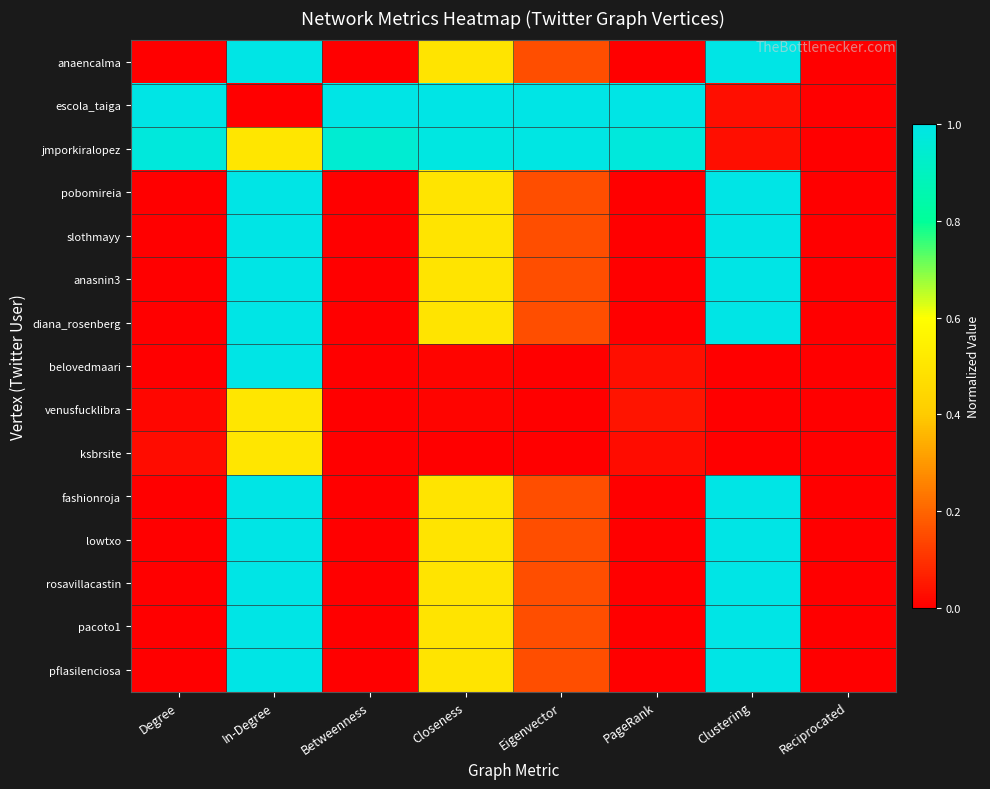

Reading right to left, list all the values displayed in this chart.

anaencalma: Reciprocated=0.0	Clustering=1.0	PageRank=0.0	Eigenvector=0.2	Closeness=0.5	Betweenness=0.0	In-Degree=1.0	Degree=0.0
escola_taiga: Reciprocated=0.0	Clustering=0.0	PageRank=1.0	Eigenvector=1.0	Closeness=1.0	Betweenness=1.0	In-Degree=0.0	Degree=1.0
jmporkiralopez: Reciprocated=0.0	Clustering=0.0	PageRank=1.0	Eigenvector=1.0	Closeness=1.0	Betweenness=0.9	In-Degree=0.5	Degree=1.0
pobomireia: Reciprocated=0.0	Clustering=1.0	PageRank=0.0	Eigenvector=0.2	Closeness=0.5	Betweenness=0.0	In-Degree=1.0	Degree=0.0
slothmayy: Reciprocated=0.0	Clustering=1.0	PageRank=0.0	Eigenvector=0.2	Closeness=0.5	Betweenness=0.0	In-Degree=1.0	Degree=0.0
anasnin3: Reciprocated=0.0	Clustering=1.0	PageRank=0.0	Eigenvector=0.2	Closeness=0.5	Betweenness=0.0	In-Degree=1.0	Degree=0.0
diana_rosenberg: Reciprocated=0.0	Clustering=1.0	PageRank=0.0	Eigenvector=0.2	Closeness=0.5	Betweenness=0.0	In-Degree=1.0	Degree=0.0
belovedmaari: Reciprocated=0.0	Clustering=0.0	PageRank=0.0	Eigenvector=0.0	Closeness=0.0	Betweenness=0.0	In-Degree=1.0	Degree=0.0
venusfucklibra: Reciprocated=0.0	Clustering=0.0	PageRank=0.0	Eigenvector=0.0	Closeness=0.0	Betweenness=0.0	In-Degree=0.5	Degree=0.0
ksbrsite: Reciprocated=0.0	Clustering=0.0	PageRank=0.0	Eigenvector=0.0	Closeness=0.0	Betweenness=0.0	In-Degree=0.5	Degree=0.0
fashionroja: Reciprocated=0.0	Clustering=1.0	PageRank=0.0	Eigenvector=0.2	Closeness=0.5	Betweenness=0.0	In-Degree=1.0	Degree=0.0
lowtxo: Reciprocated=0.0	Clustering=1.0	PageRank=0.0	Eigenvector=0.2	Closeness=0.5	Betweenness=0.0	In-Degree=1.0	Degree=0.0
rosavillacastin: Reciprocated=0.0	Clustering=1.0	PageRank=0.0	Eigenvector=0.2	Closeness=0.5	Betweenness=0.0	In-Degree=1.0	Degree=0.0
pacoto1: Reciprocated=0.0	Clustering=1.0	PageRank=0.0	Eigenvector=0.2	Closeness=0.5	Betweenness=0.0	In-Degree=1.0	Degree=0.0
pflasilenciosa: Reciprocated=0.0	Clustering=1.0	PageRank=0.0	Eigenvector=0.2	Closeness=0.5	Betweenness=0.0	In-Degree=1.0	Degree=0.0